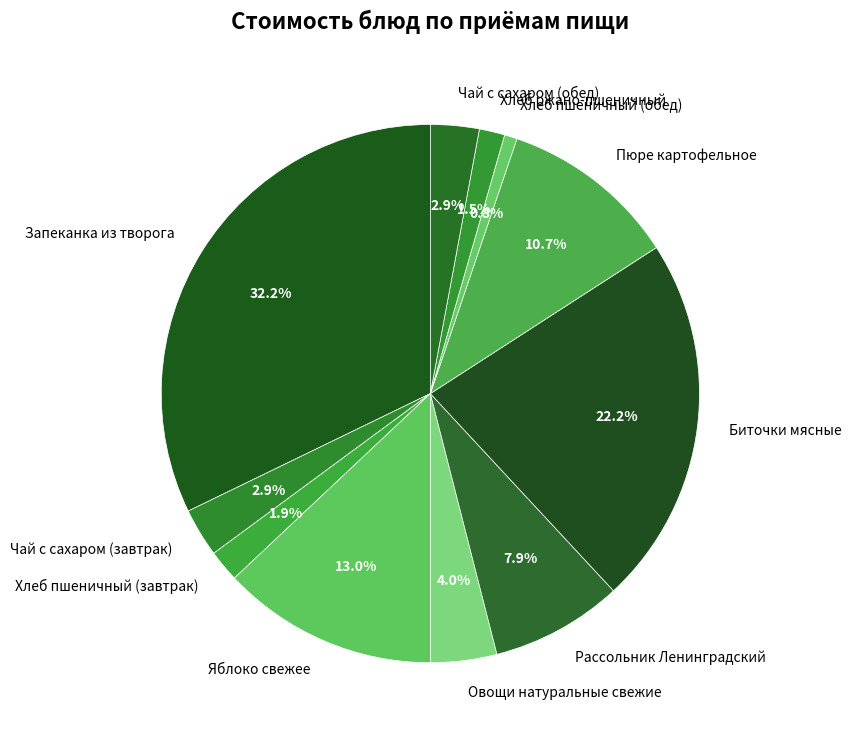

Which category has the smallest portion of the pie?

Хлеб пшеничный (обед)